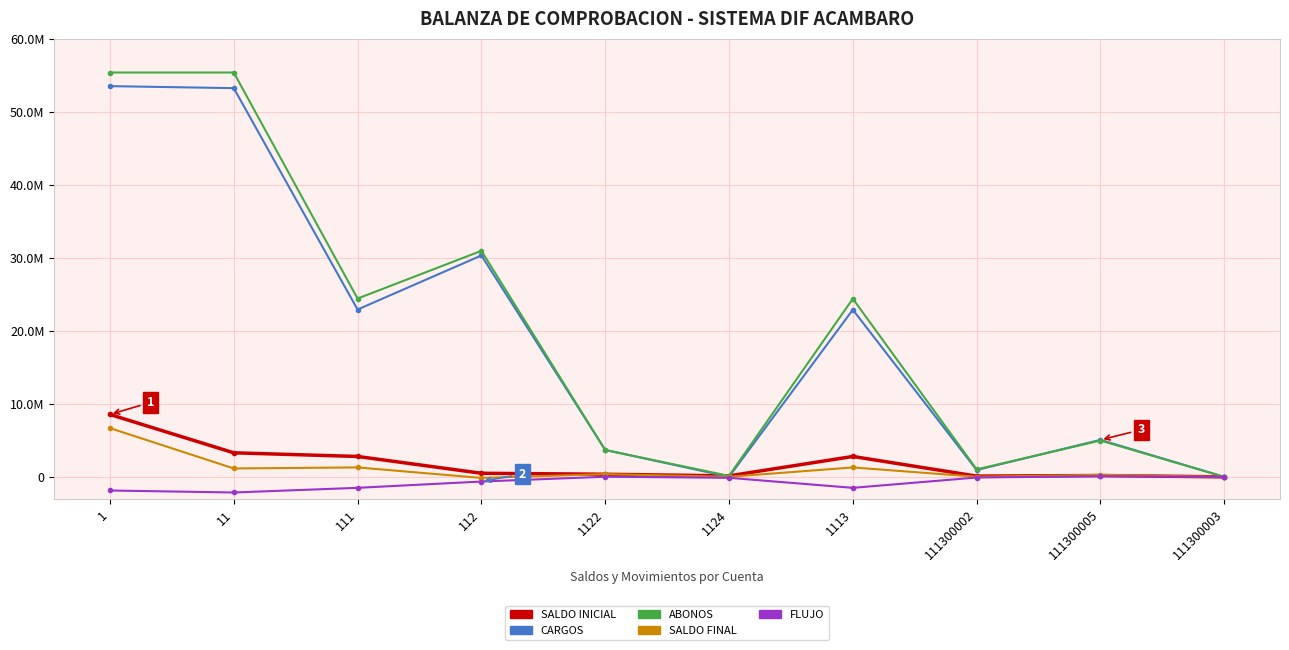

At which category is the sum across all series the highest?

1